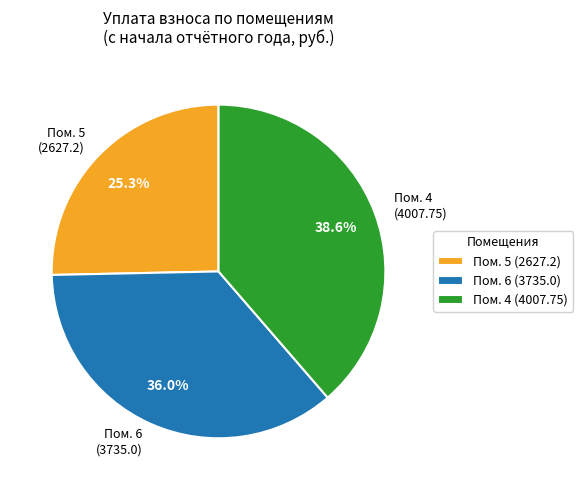

What is the largest slice in the pie chart?

Пом. 4 (4007.75)